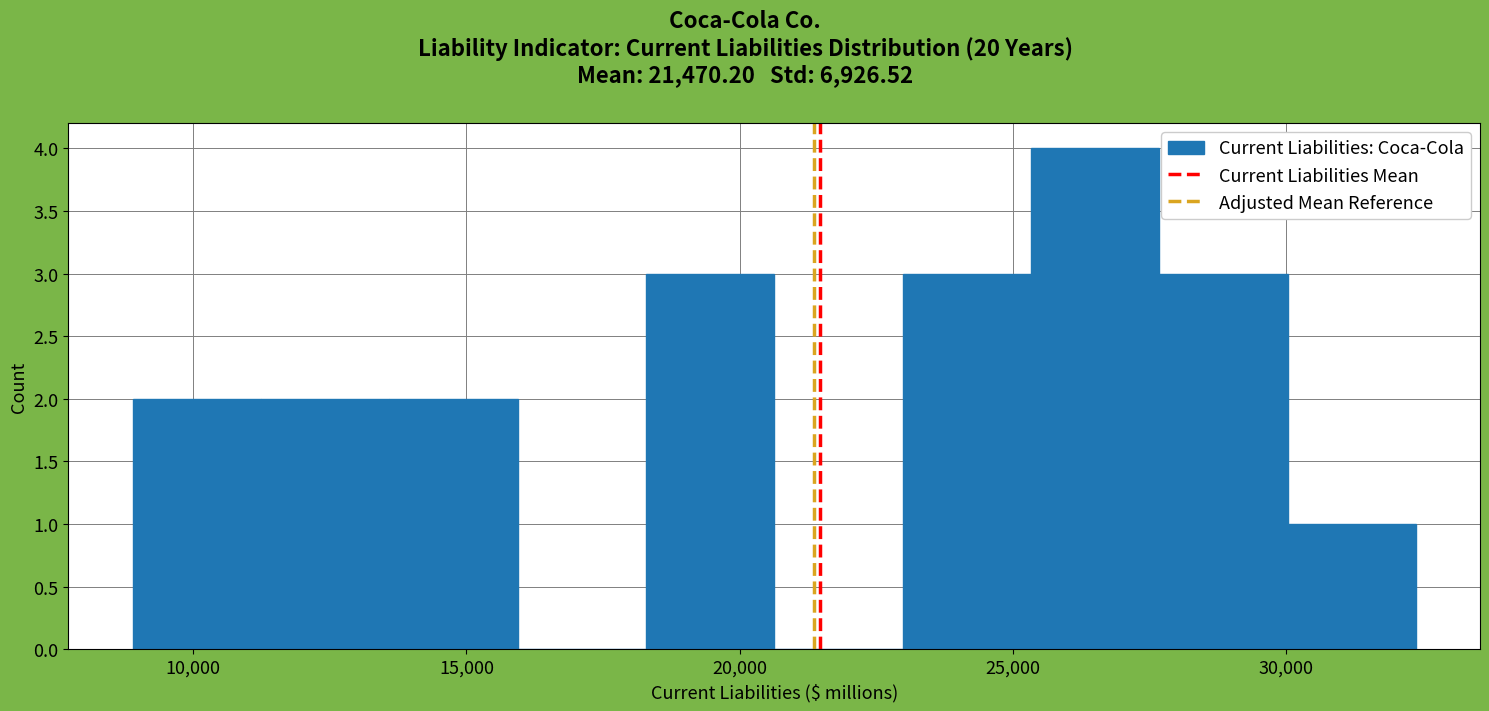

How tall is the bar that spans 30000 to 32500 on the x-axis? Neither the bar edges nor the heights are printed on the chart, so give them approximately, as read against the axes.

1